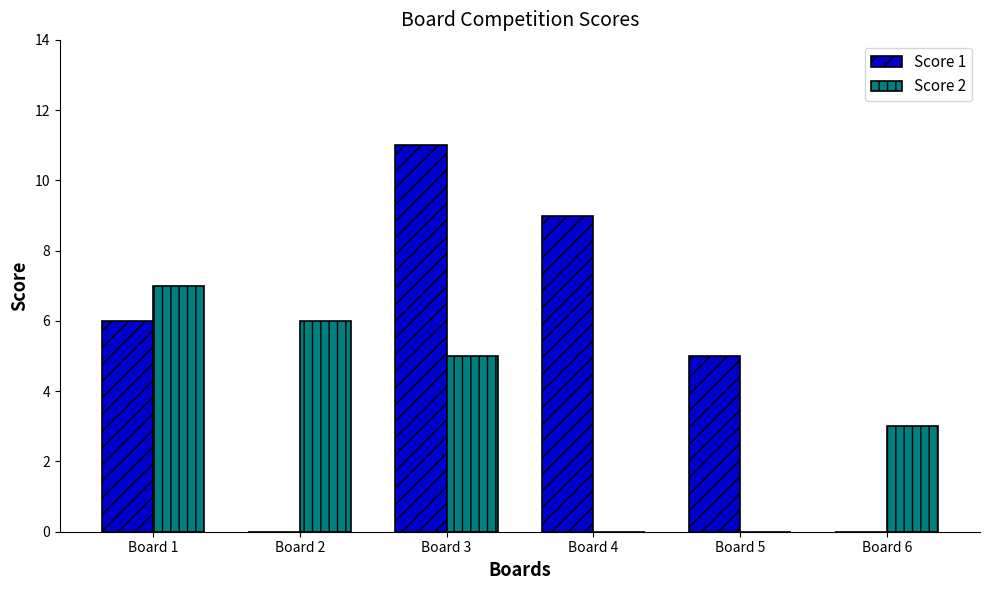

How many categories are shown in the chart?

6